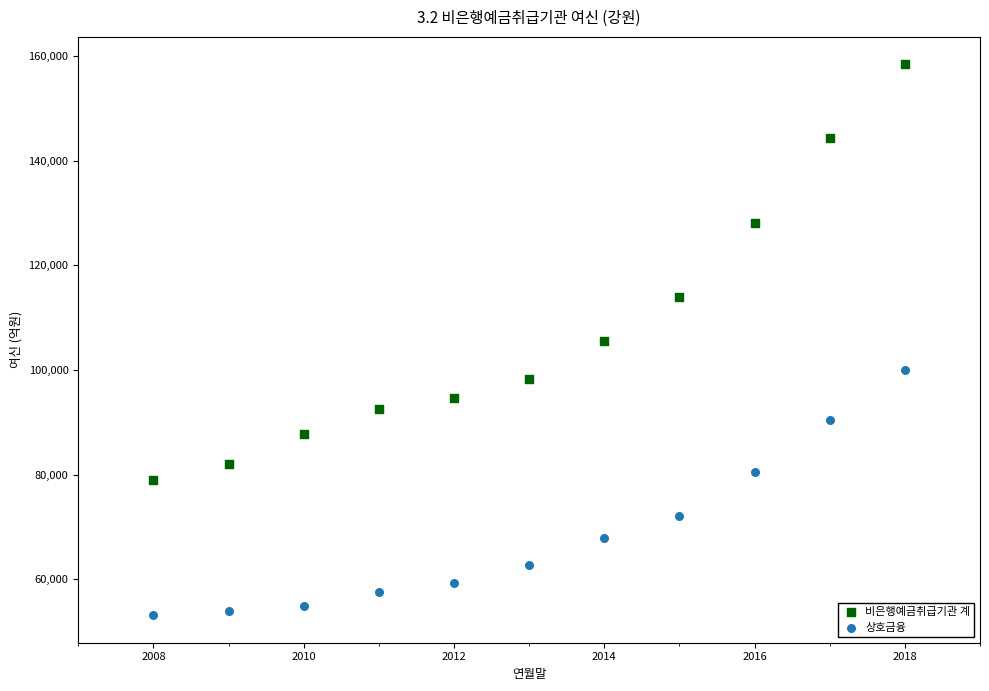

Which series contains the lowest Y value?

상호금융